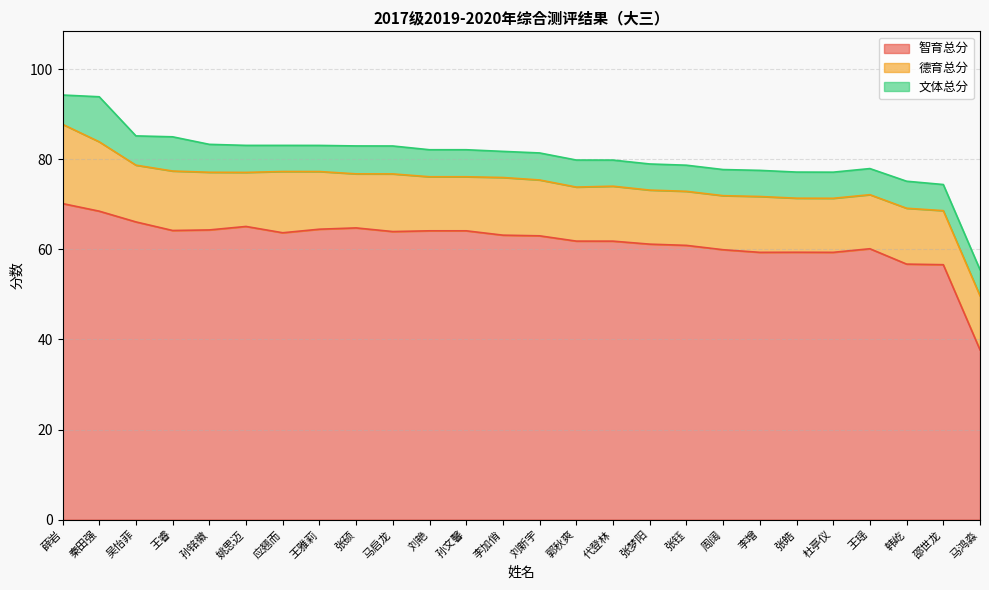

Which series has the widest spread of values?

智育总分